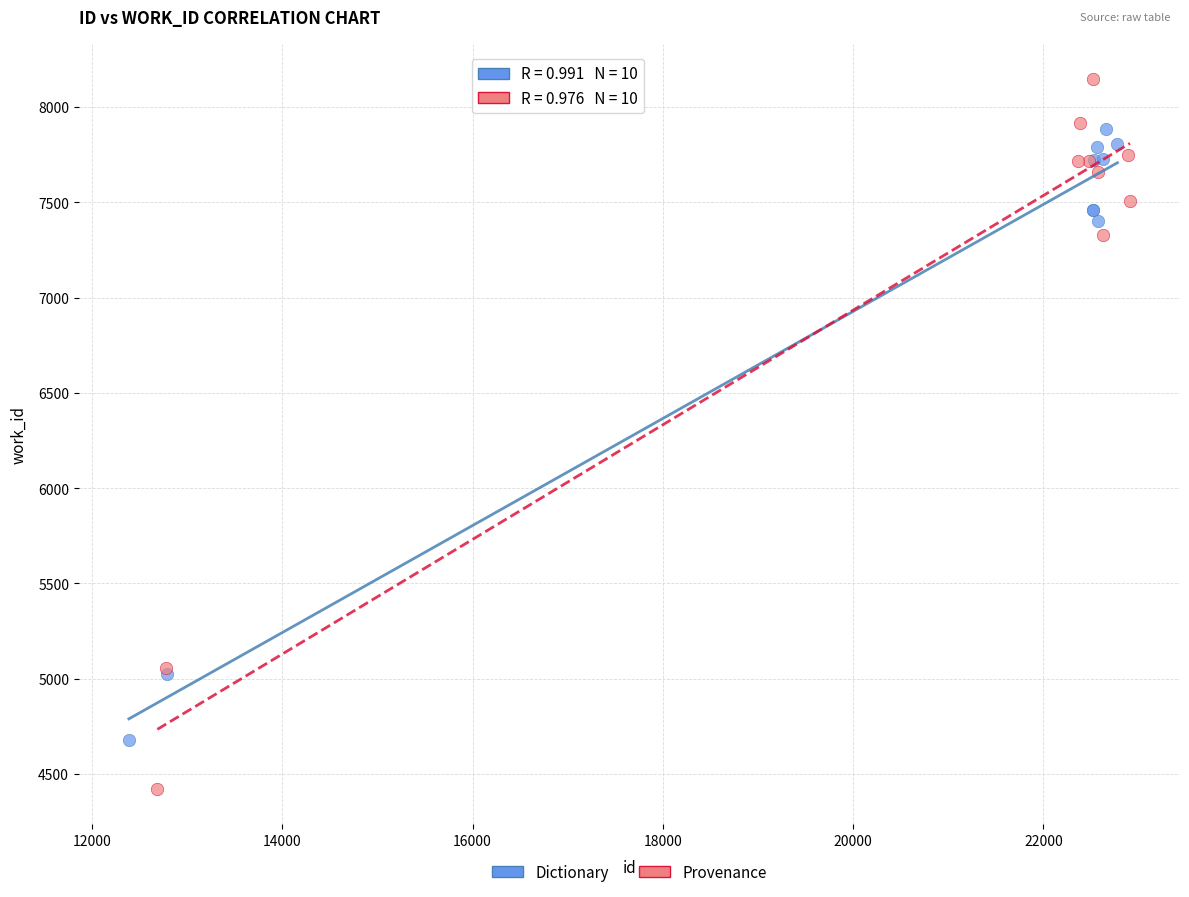

Which series reaches the minimum Y coordinate?

Provenance